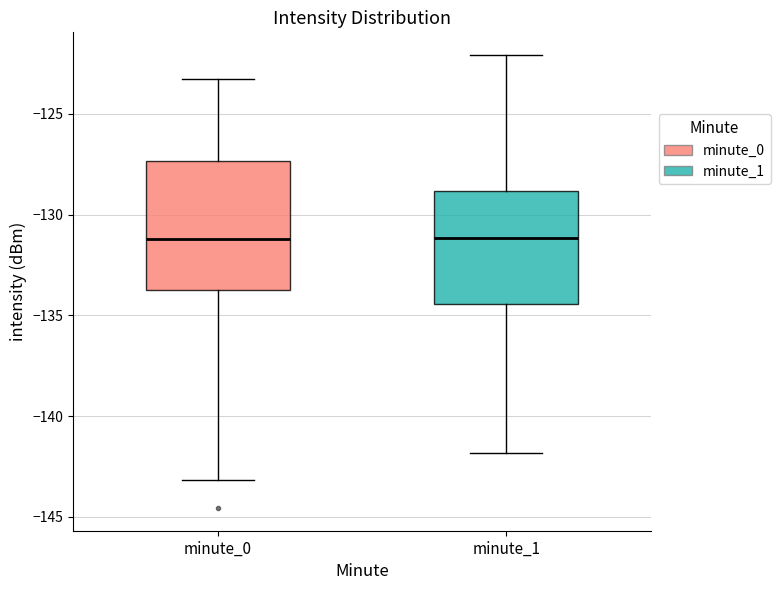

Where does the median line of the box for minute_1 sit on the y-axis? The values are not printed on the chart, so give them approximately, as read against the axis.

-131.0